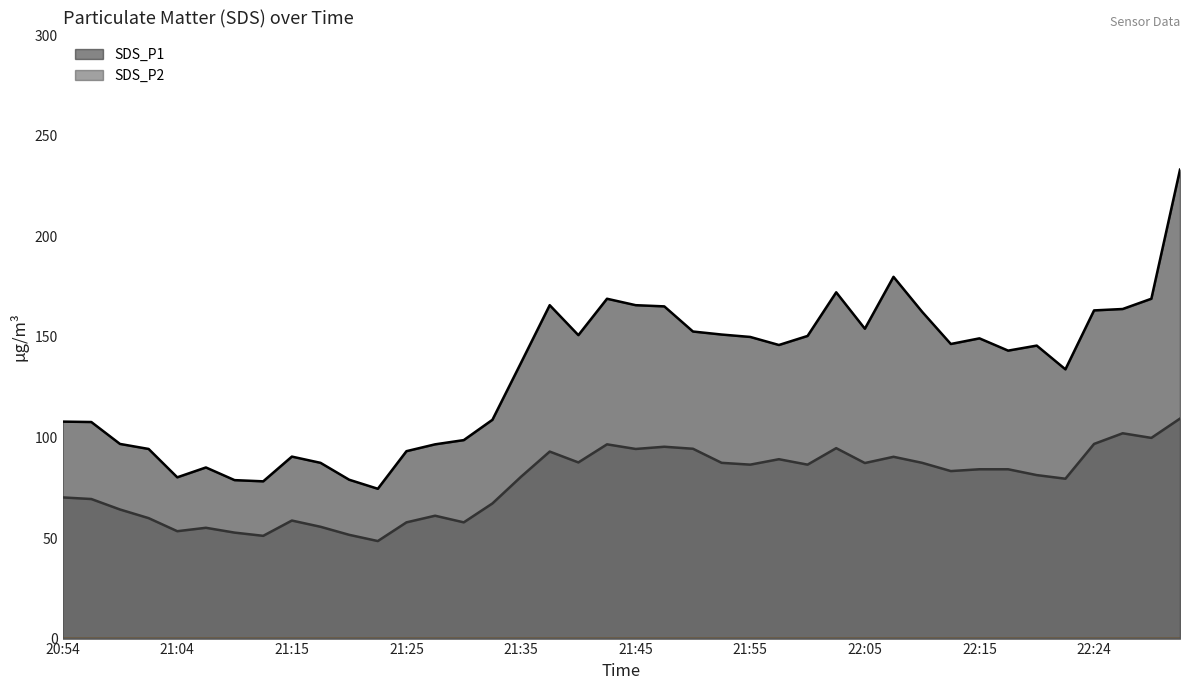

How many lines are shown in the chart?

2